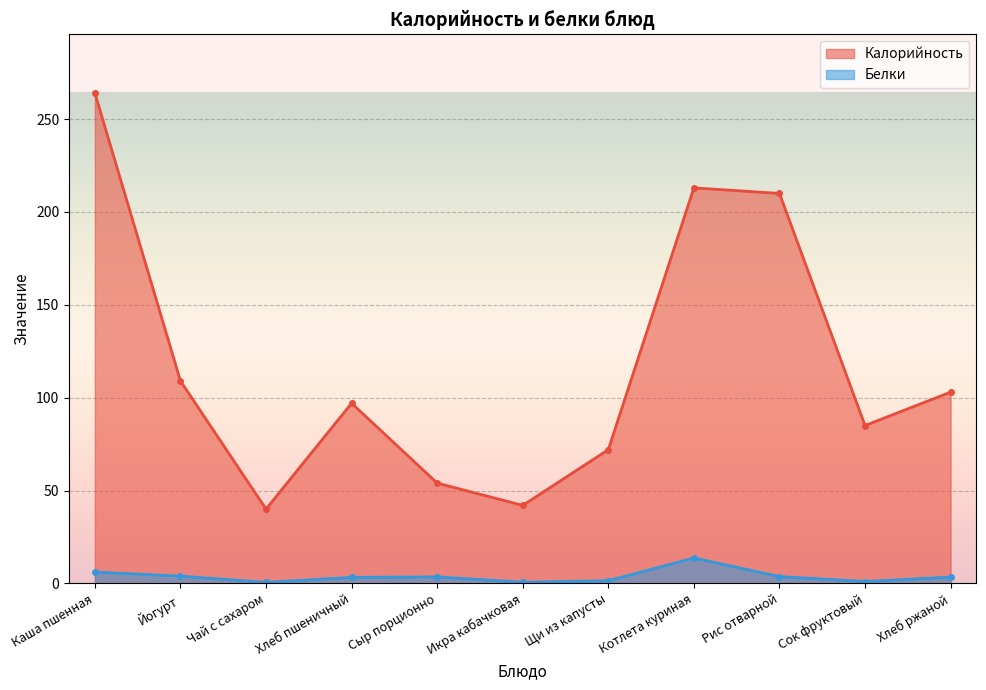

At Чай с сахаром, list the series in order from largest to smallest.

Калорийность, Белки